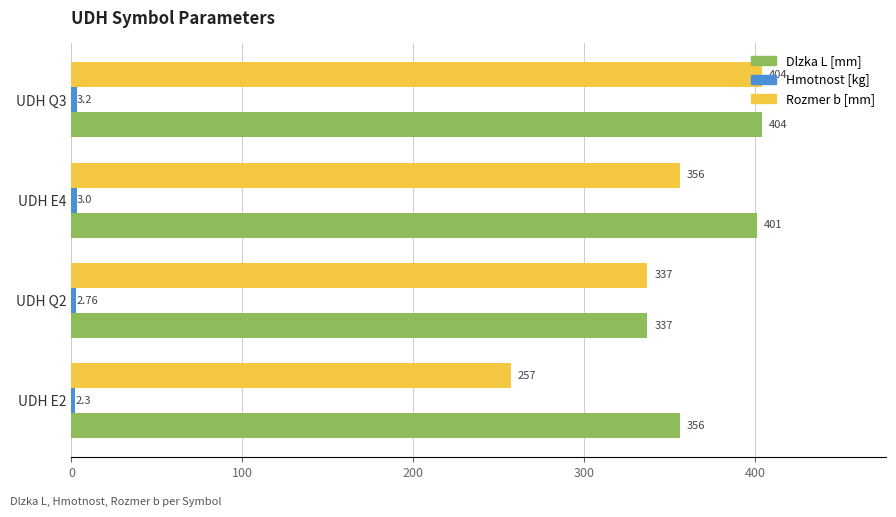

How many data points does each series have?

4